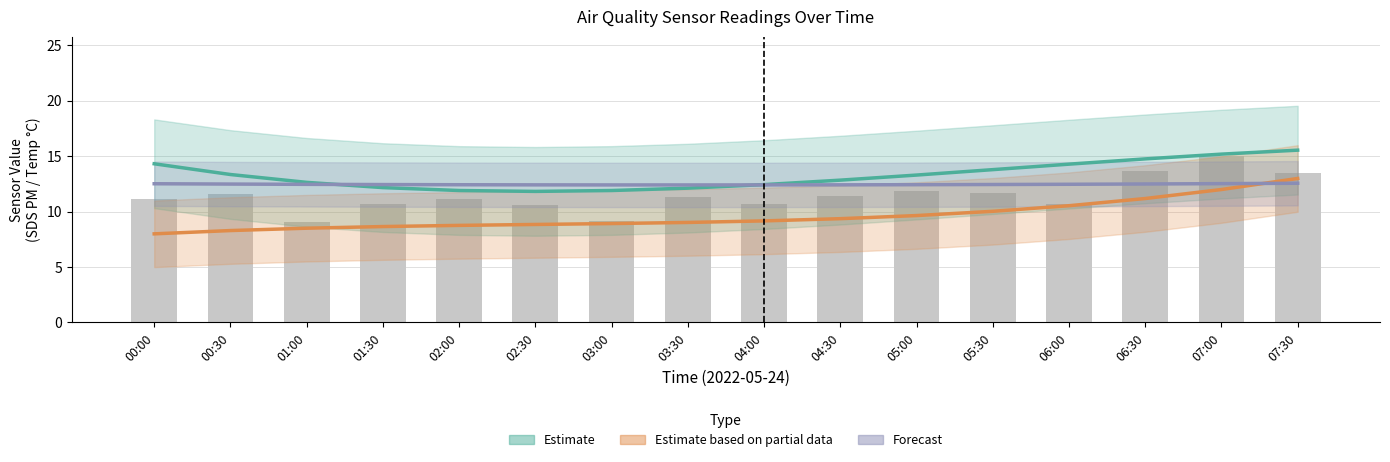

Between 00:30 and 03:30, which series saw the biggest shift?

Estimate